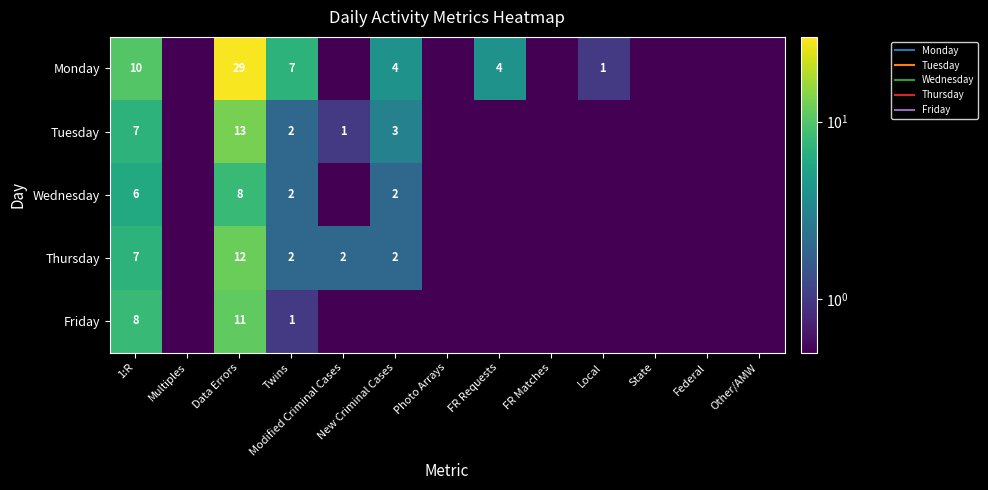

What is the sum of the Tuesday values at FR Requests and Data Errors?

13.1